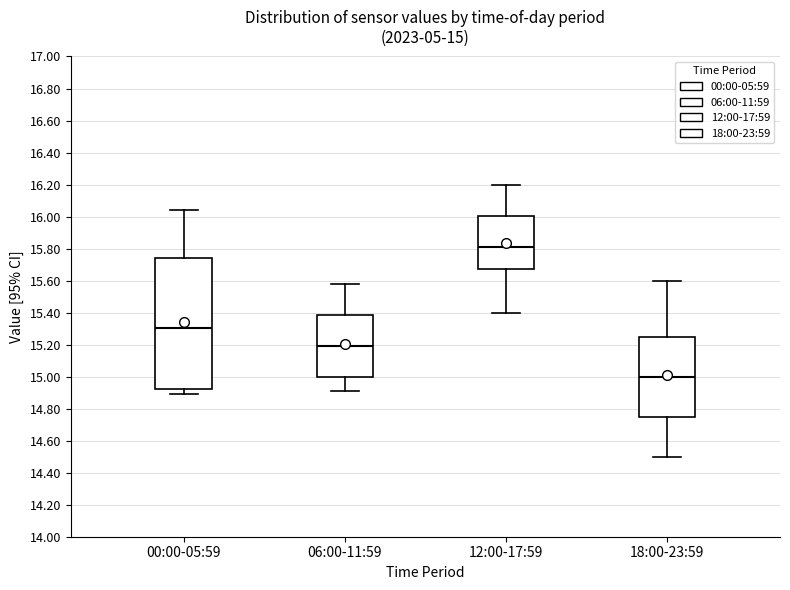

Which box is the tallest, from its lower edge to its upper edge?

00:00-05:59